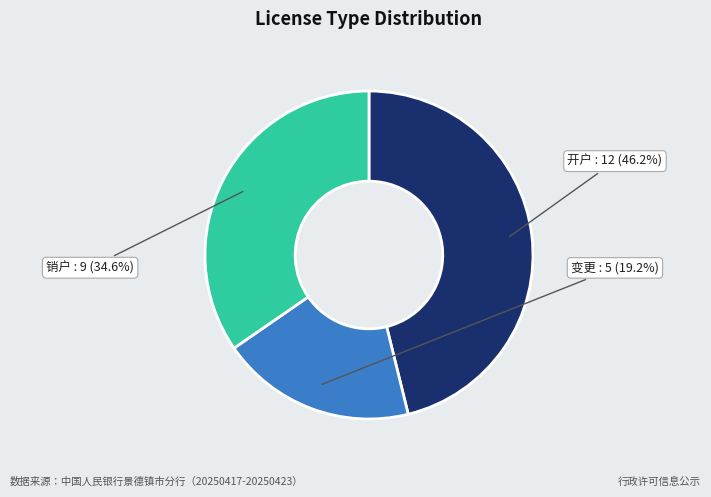

Between 销户 and 开户, which is larger?

开户